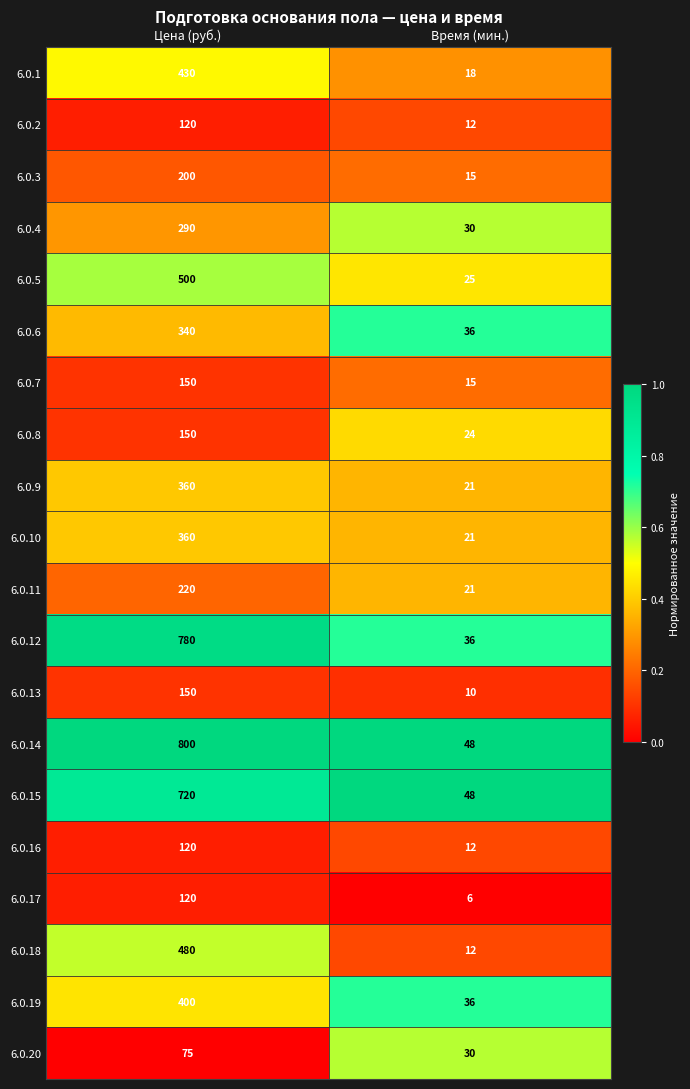

At which category is the sum across all series the highest?

Цена (руб.)